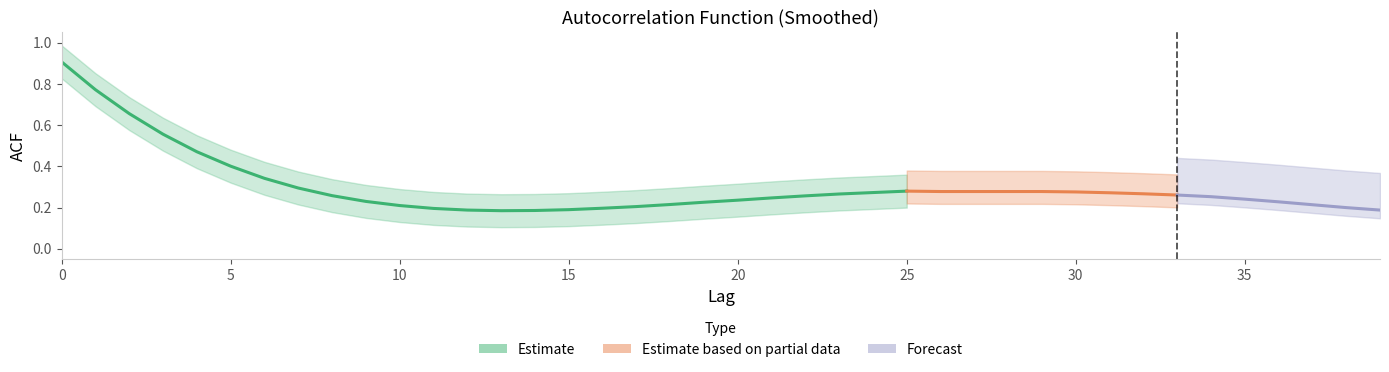

How many values are between 0 and 1?

40